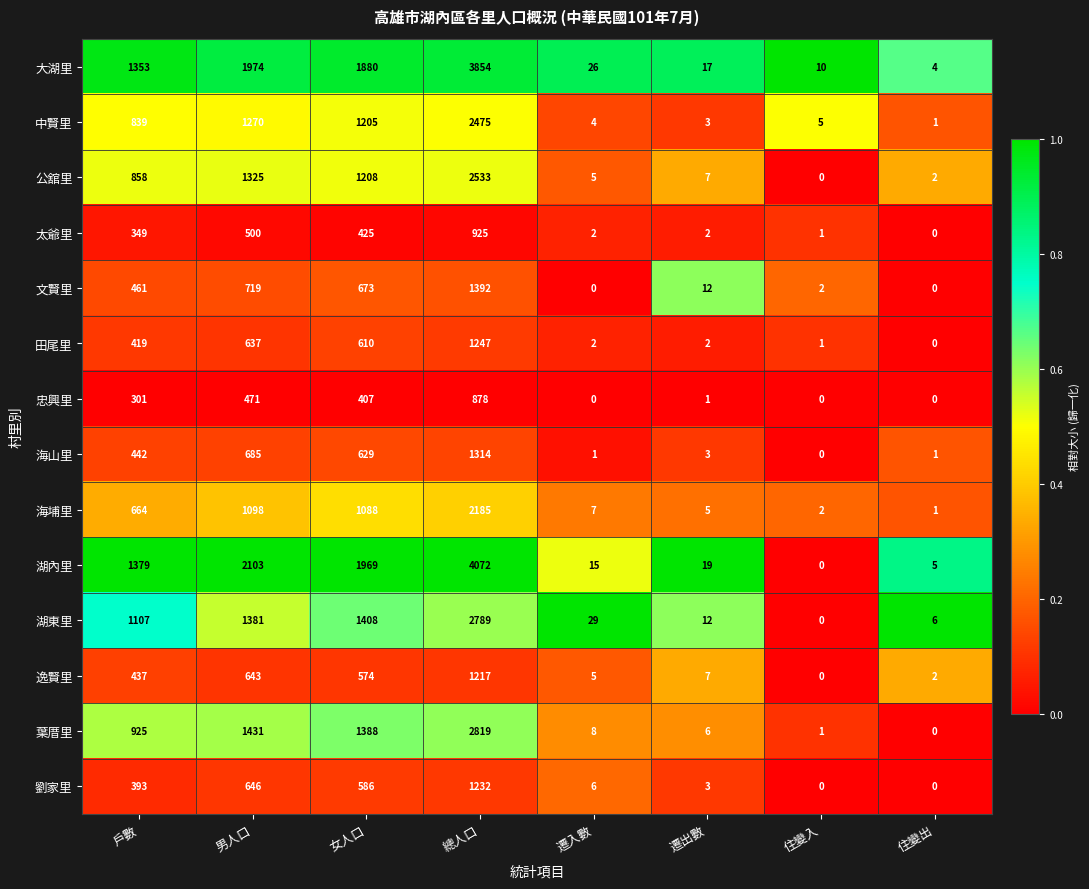

Between 男人口 and 遷入數, which series saw the biggest shift?

湖內里